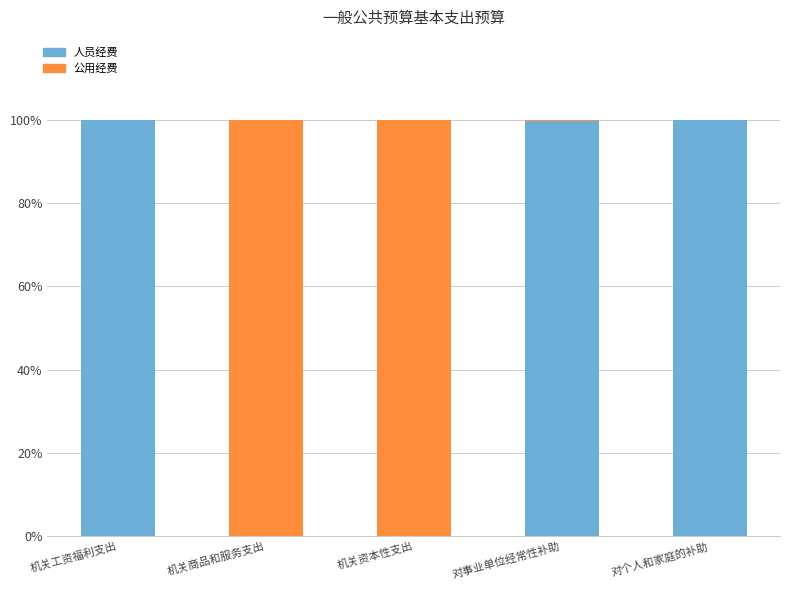

What is the total value across all series at 机关商品和服务支出?

100.0